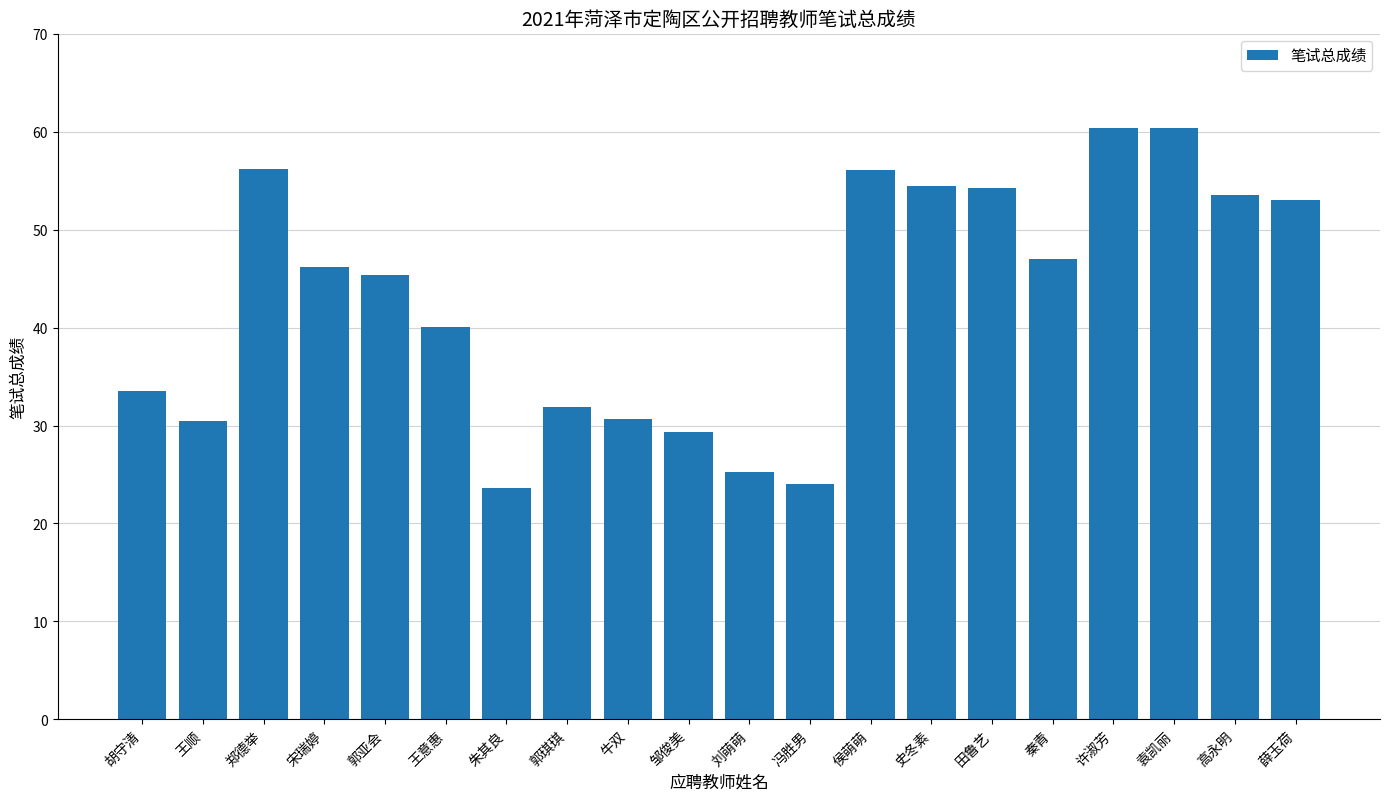

What is the average value?

42.8